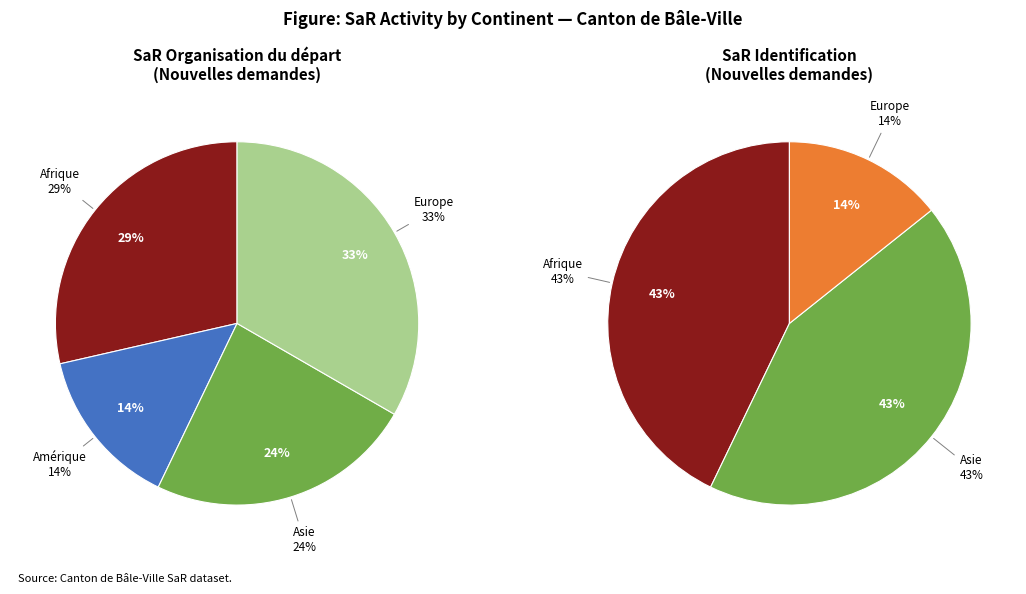

Is Afrique the majority of the pie?

No